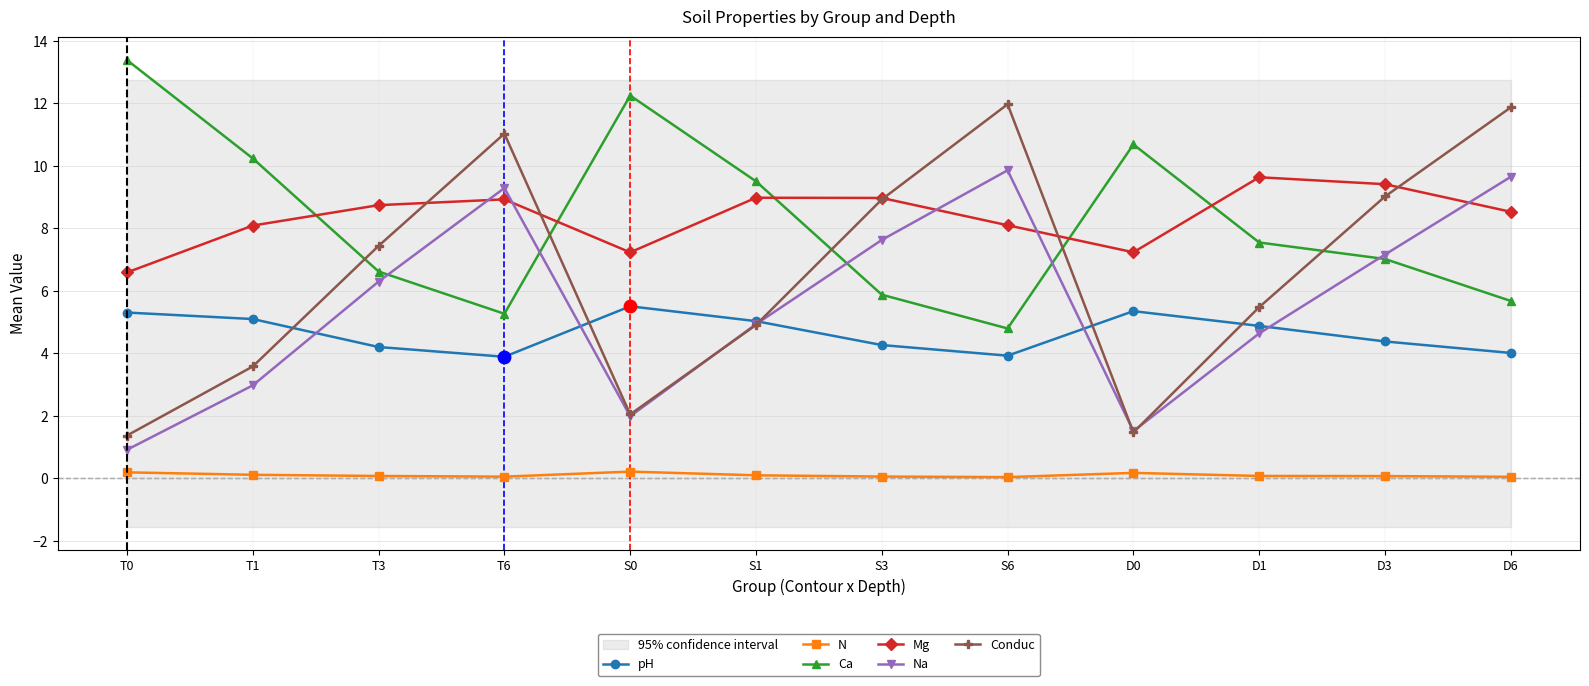

Which series reaches the maximum Y coordinate?

Ca